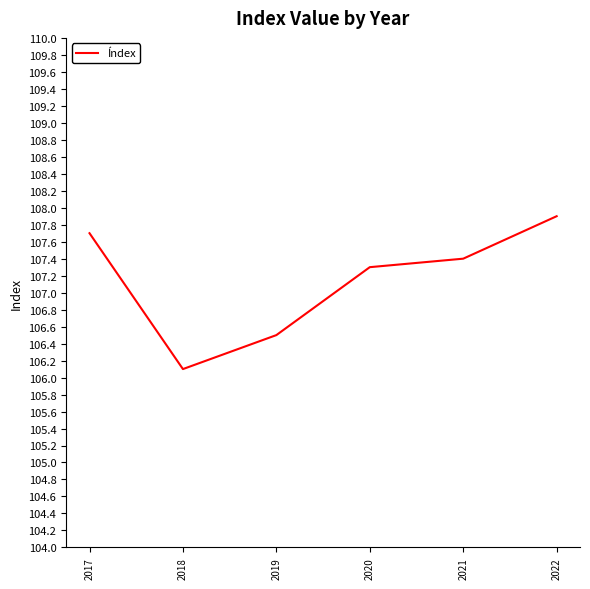

Which has a higher value, 2021 or 2019?

2021